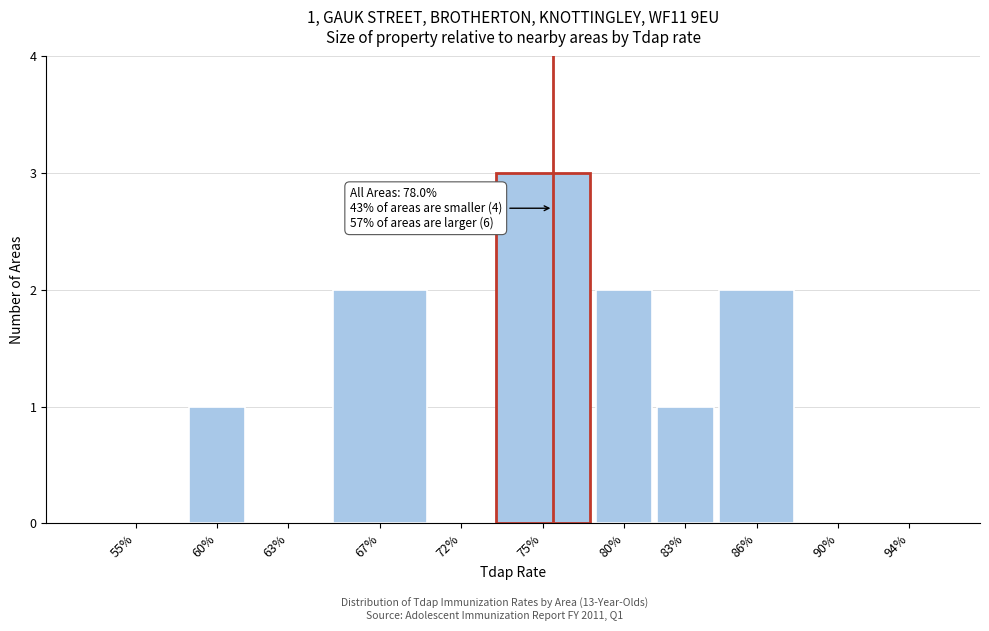

Reading left to right, transcribe all the data shown in this chart.

55%=0	60%=1	63%=0	67%=2	72%=0	75%=3	80%=2	83%=1	86%=2	90%=0	94%=0